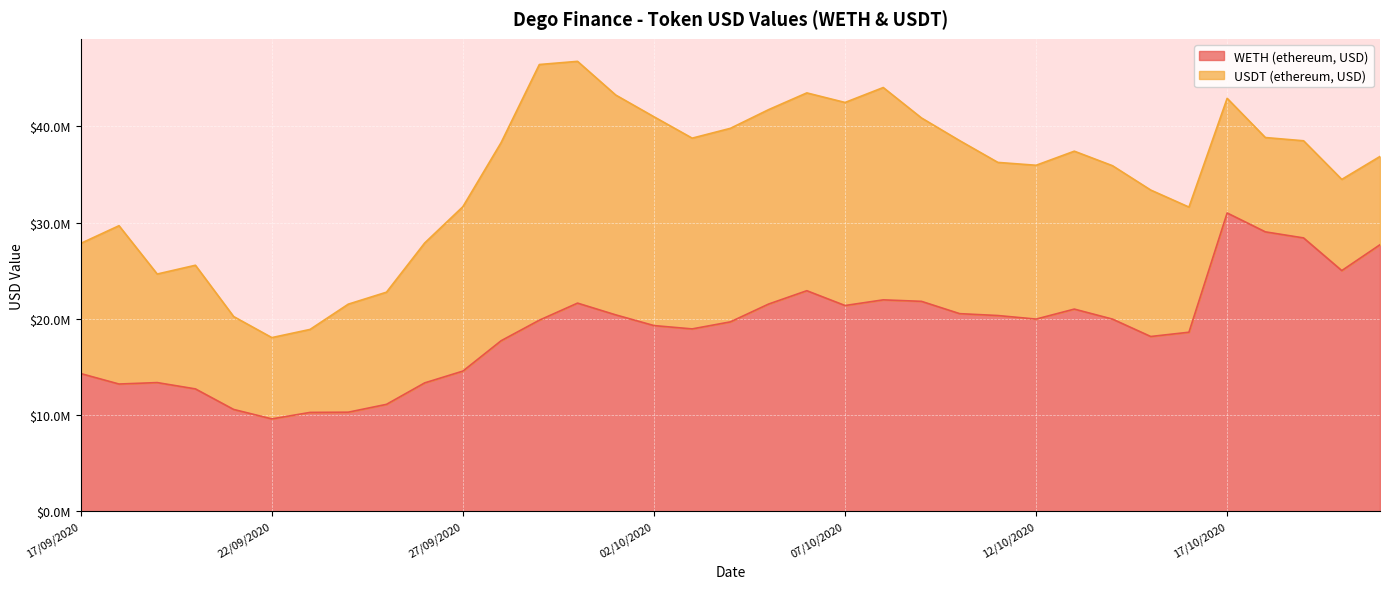

List the labels in order of value, smallest first.

22/09/2020, 23/09/2020, 24/09/2020, 21/09/2020, 25/09/2020, 20/09/2020, 18/09/2020, 26/09/2020, 19/09/2020, 17/09/2020, 27/09/2020, 28/09/2020, 15/10/2020, 16/10/2020, 03/10/2020, 02/10/2020, 04/10/2020, 29/09/2020, 14/10/2020, 12/10/2020, 11/10/2020, 01/10/2020, 10/10/2020, 13/10/2020, 07/10/2020, 05/10/2020, 30/09/2020, 09/10/2020, 08/10/2020, 06/10/2020, 20/10/2020, 21/10/2020, 19/10/2020, 18/10/2020, 17/10/2020